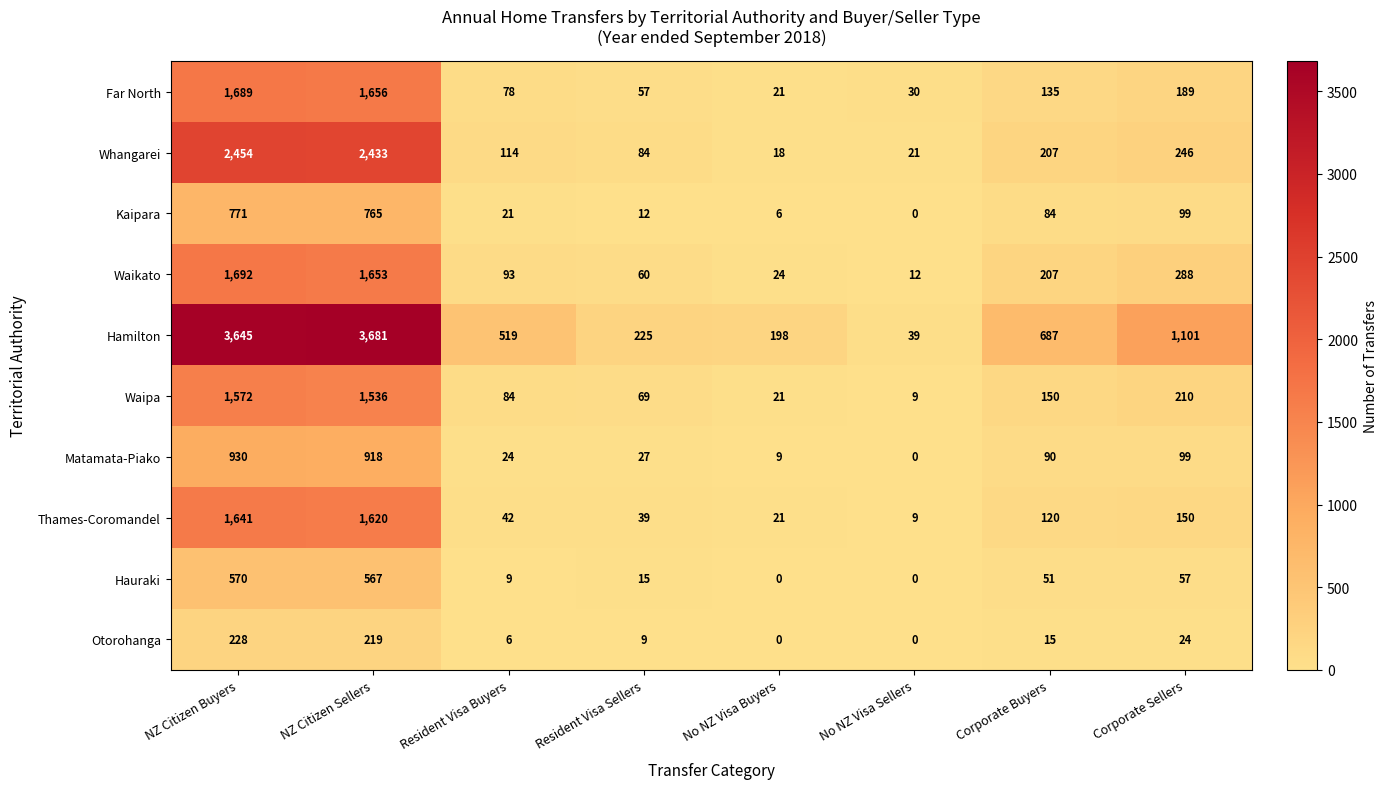

What is the difference between the highest and lowest values at Corporate Buyers?

672